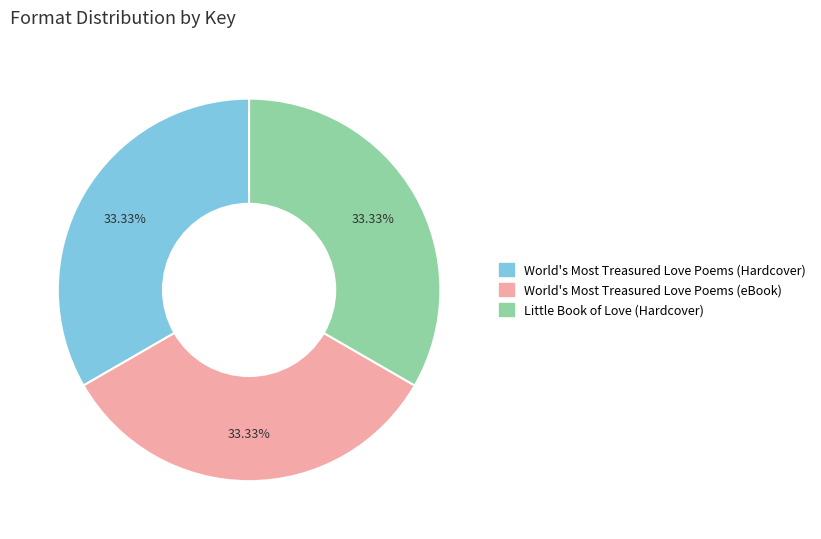

What is the ratio of the value at Little Book of Love (Hardcover) to the value at World's Most Treasured Love Poems (Hardcover)?

1.0